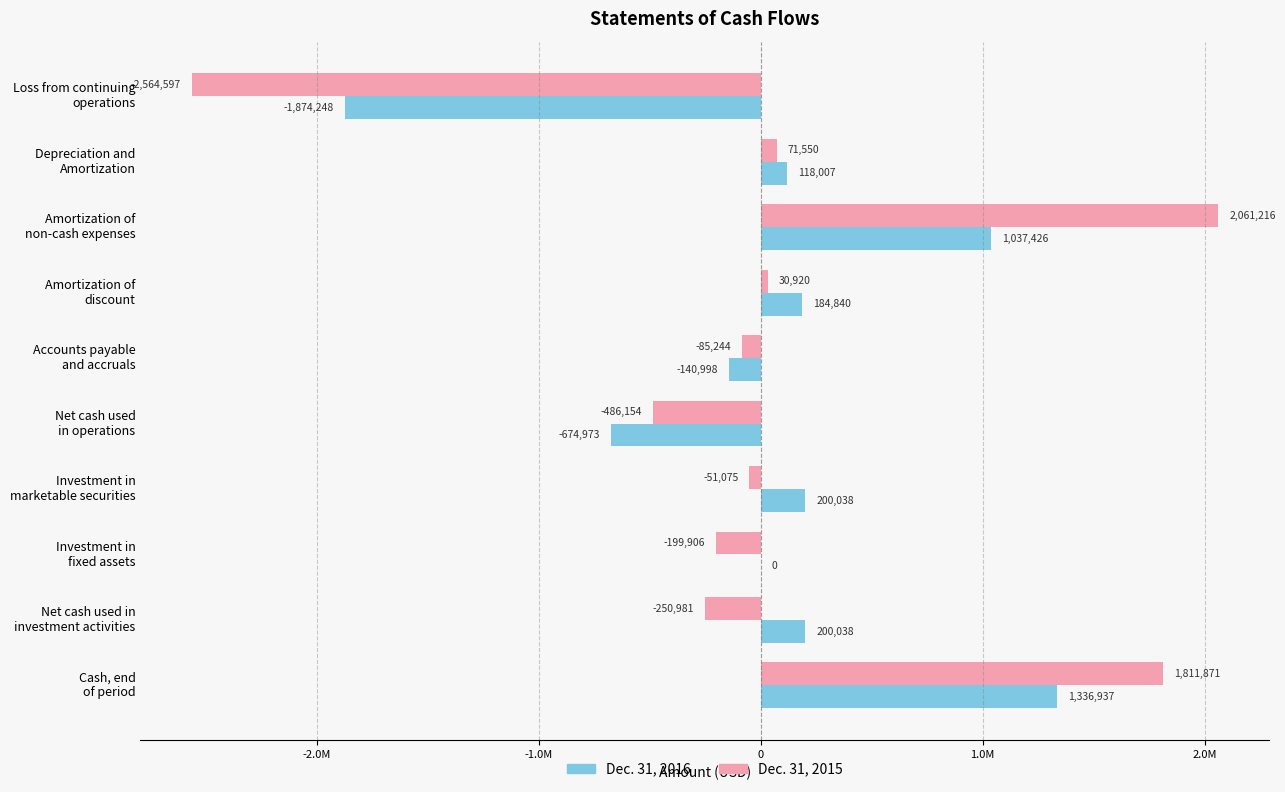

What are all the series names shown in the legend?

Dec. 31, 2016, Dec. 31, 2015